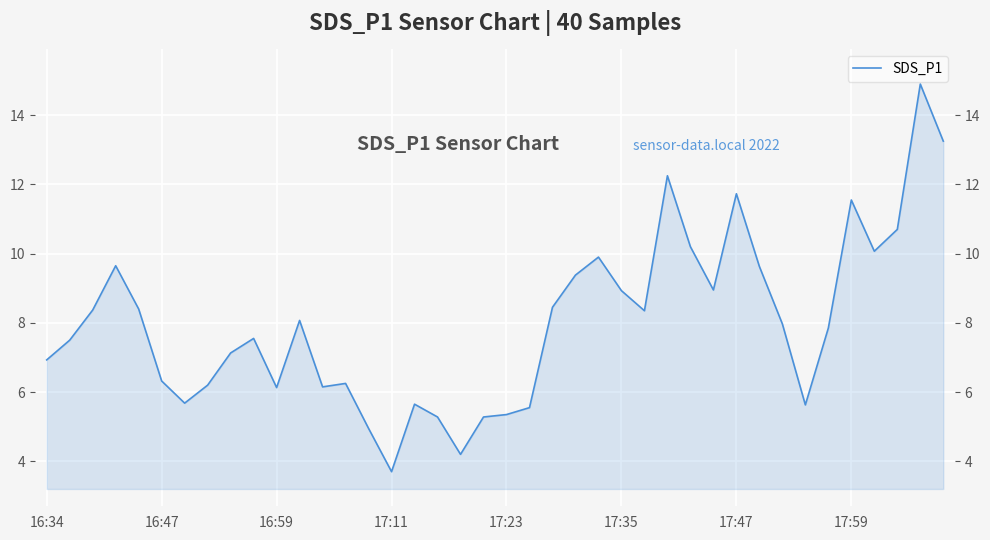

List the labels in order of value, largest first.

38, 39, 27, 30, 35, 37, 28, 36, 24, 17:11, 31, 23, 29, 25, 22, 17:23, 16:59, 26, 11, 32, 34, 9, 16:47, 8, 16:34, 17:35, 13, 17:59, 12, 10, 17:47, 16, 33, 21, 20, 17, 19, 14, 18, 15